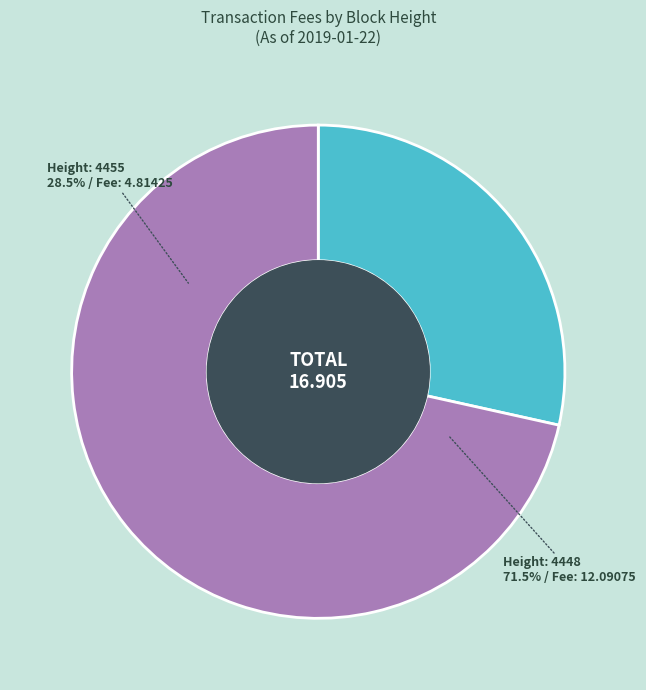

Is the sum of Height 4448 and Height 4455 greater than half?

Yes